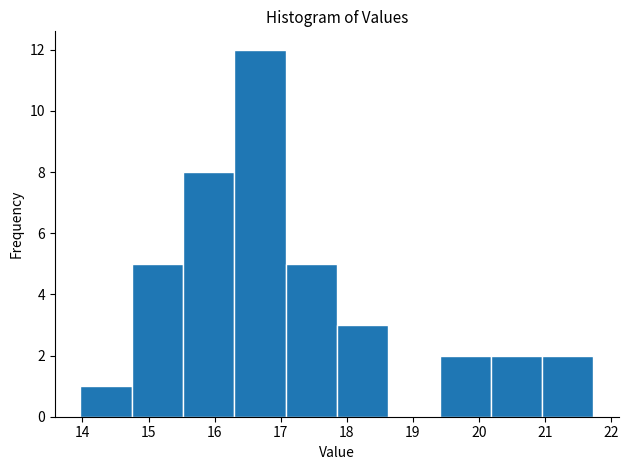

Reading left to right, transcribe this chart: for each bar, give the range it covers on the x-axis and its height. Neither the bar edges nor the heights are printed on the chart, so give them approximately, as read against the axes.

14.0 to 14.7: 1
14.7 to 15.5: 5
15.5 to 16.3: 8
16.3 to 17.1: 12
17.1 to 17.9: 5
17.9 to 18.6: 3
18.6 to 19.4: 0
19.4 to 20.2: 2
20.2 to 21.0: 2
21.0 to 21.7: 2